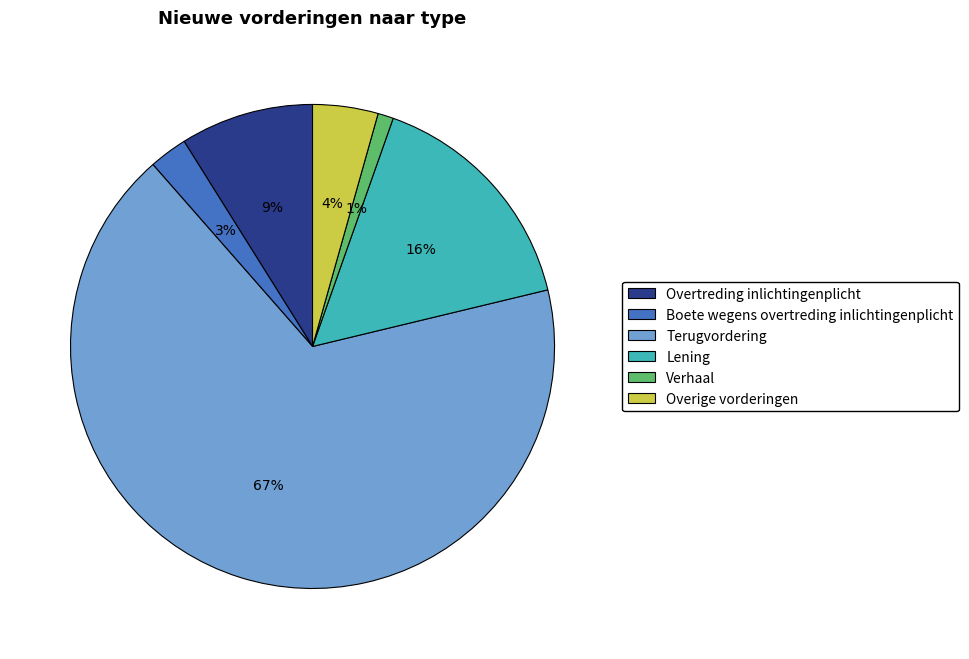

What is the majority slice?

Terugvordering